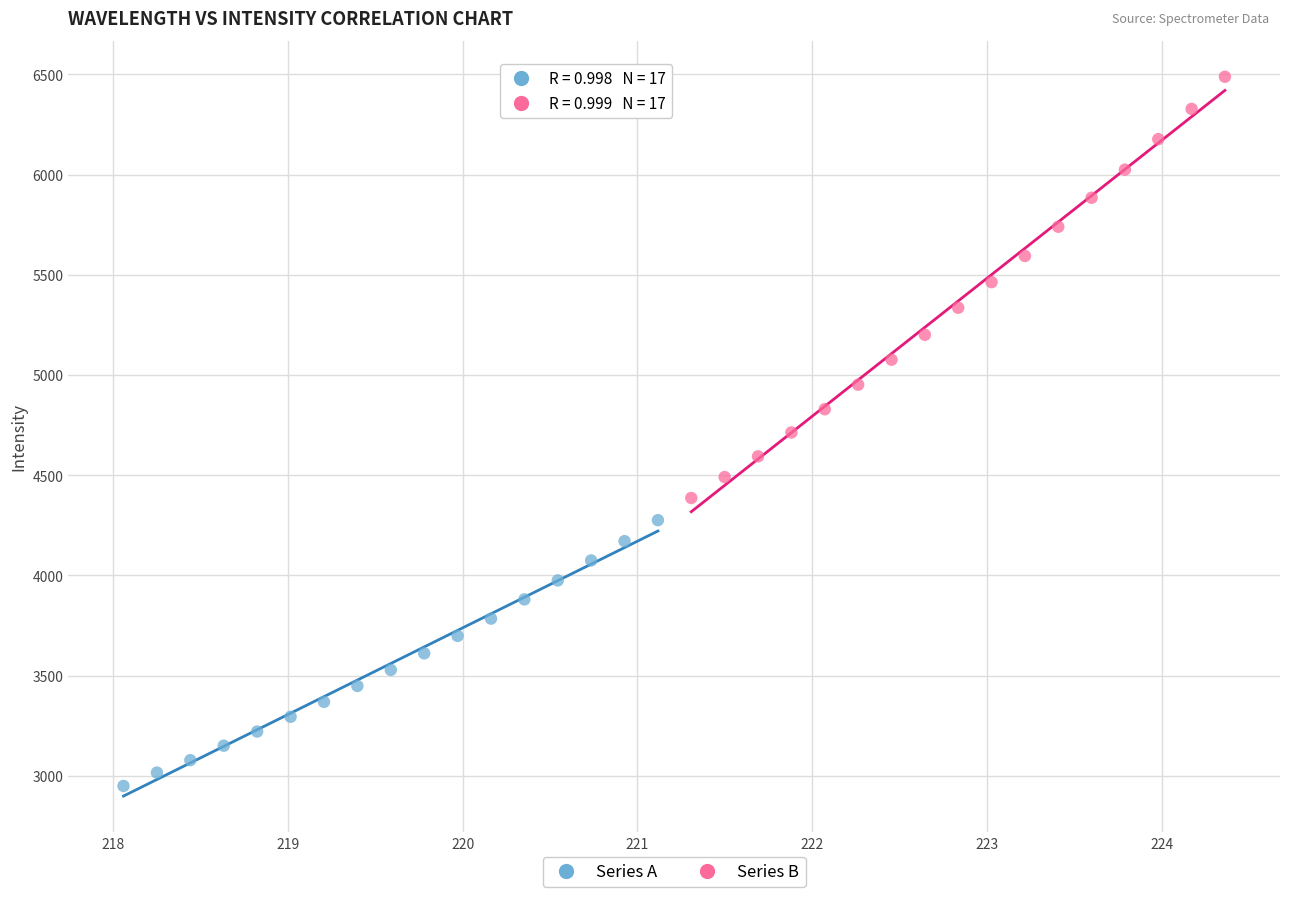

Which series reaches the minimum Y coordinate?

Series A